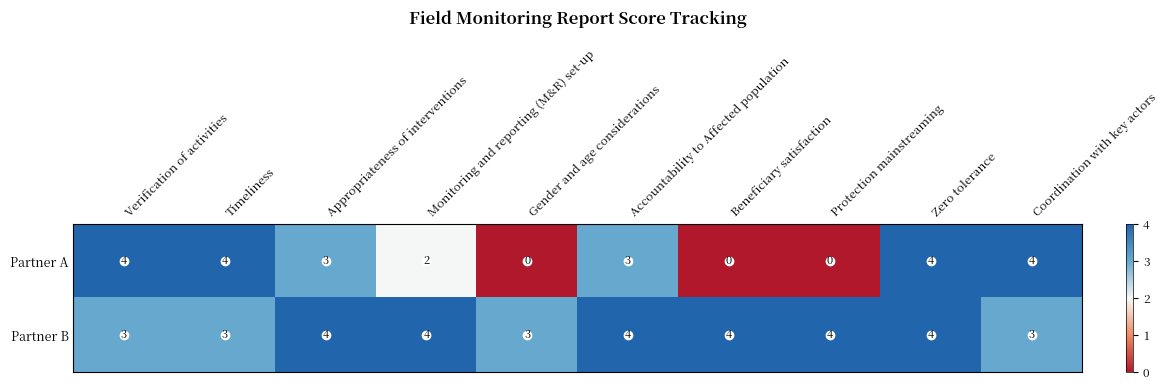

List the series in order of their overall mean, lowest first.

Partner A, Partner B